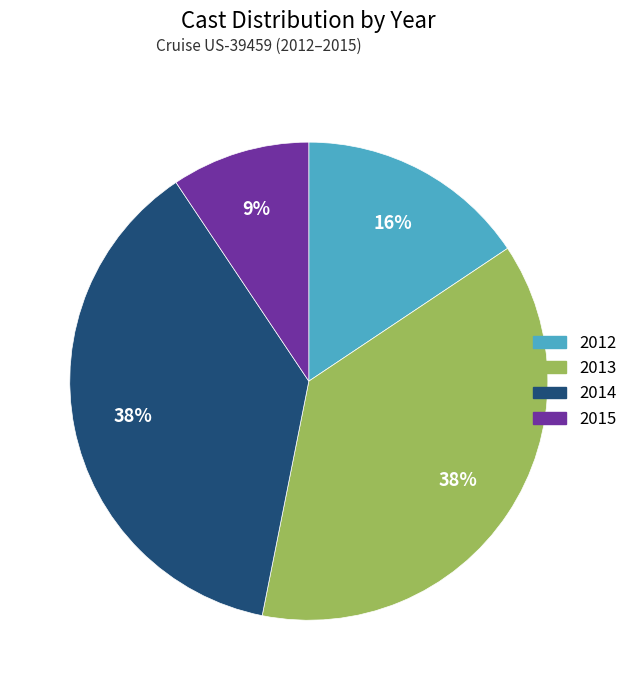

How many slices are in this pie chart?

4